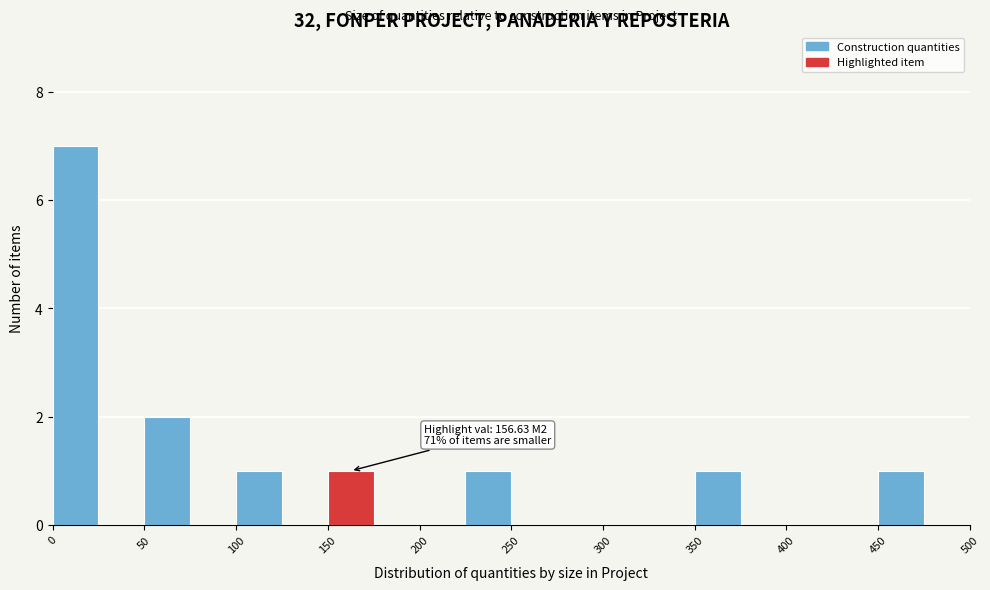

Over which range of the x-axis is the bar tallest?

0 to 25